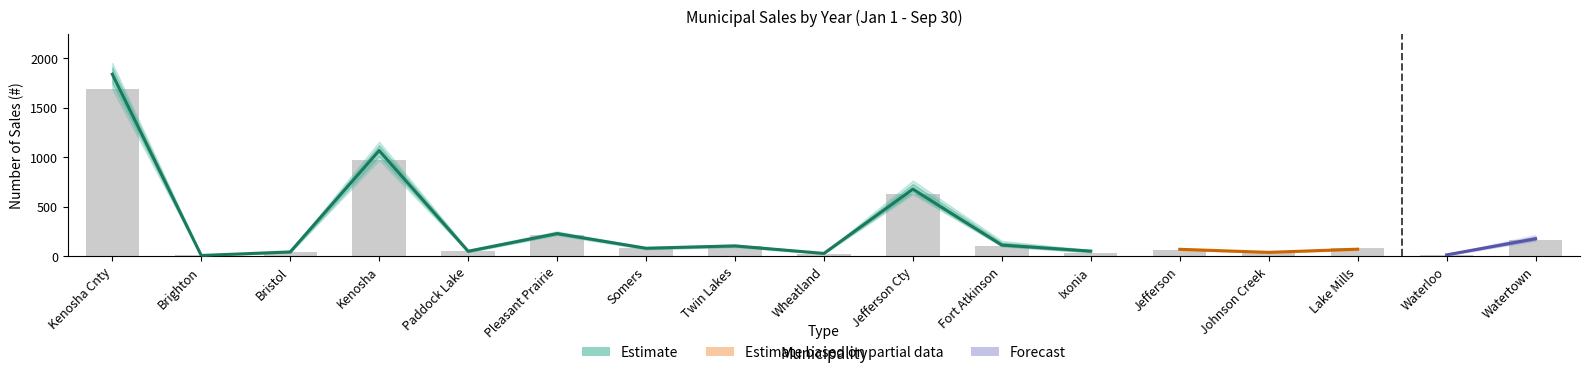

What is the difference between the second highest and second lowest values in the 2021 series?

1149